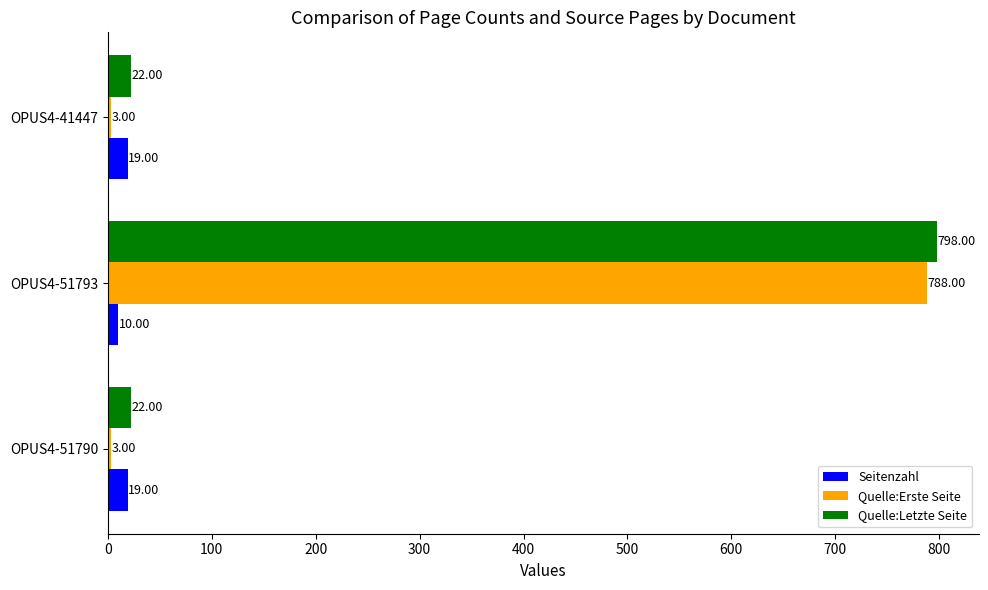

What is the sum of the Quelle:Letzte Seite values at OPUS4-41447 and OPUS4-51790?

44